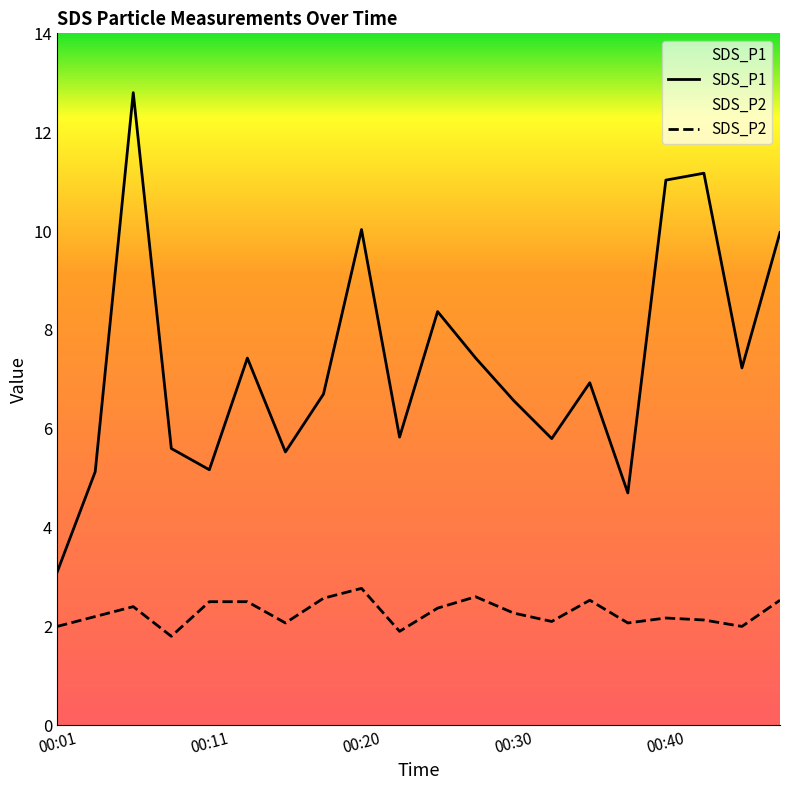

How many values in the SDS_P1 series are below 6?

8